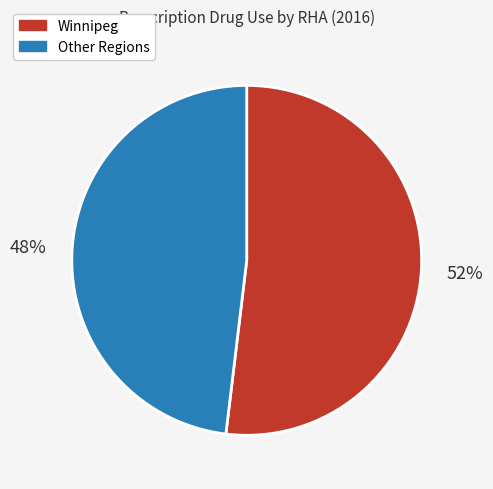

To the nearest percent, what is the average slice percentage?

50%